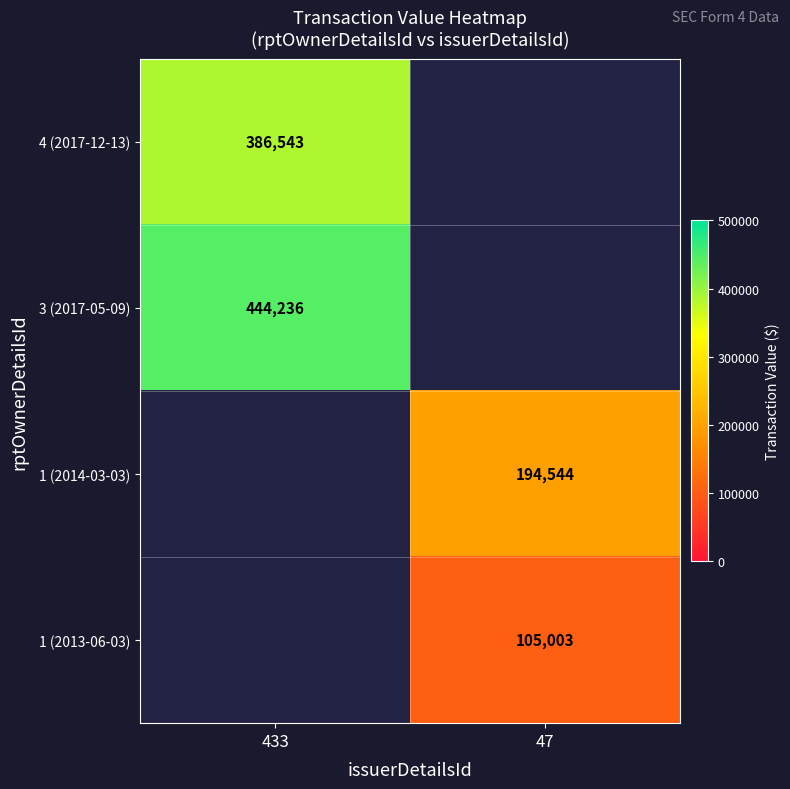

Is the value of 3 (2017-05-09) at 433 greater than the value of 1 (2013-06-03) at 47?

Yes